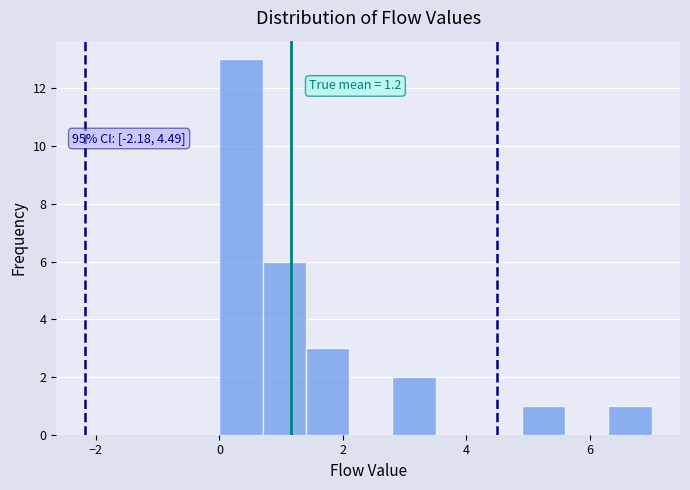

Read against the x-axis, roughly where is the centre of the tallest bar?

0.4